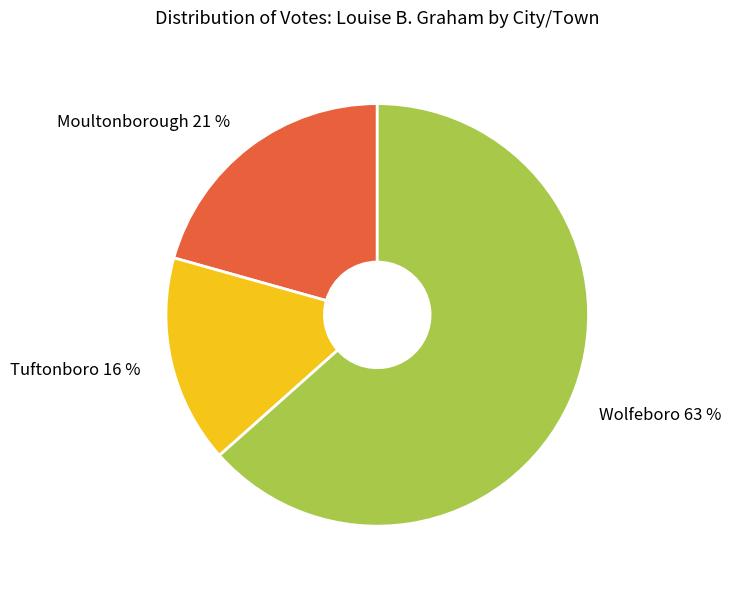

Is it true that Tuftonboro is 27% of the pie?

False